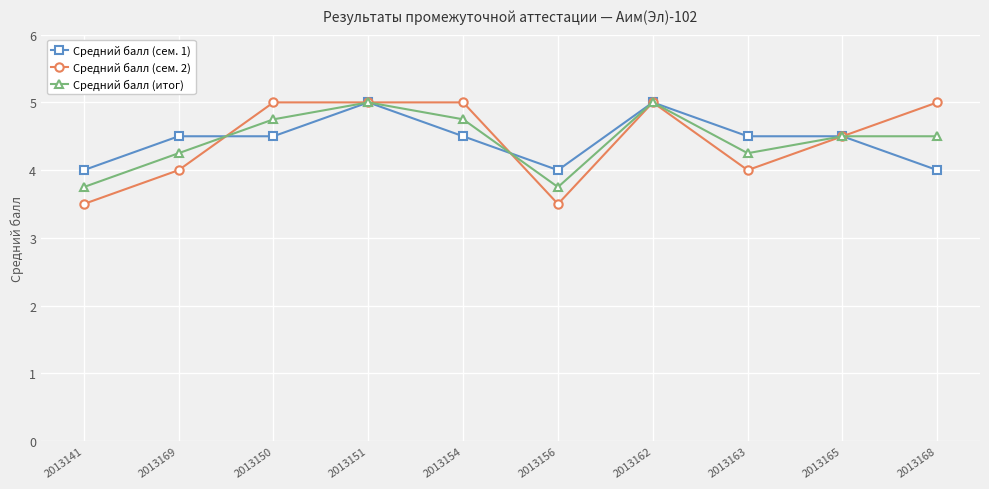

At 2013154, list the series in order from largest to smallest.

Средний балл (сем. 2), Средний балл (итог), Средний балл (сем. 1)